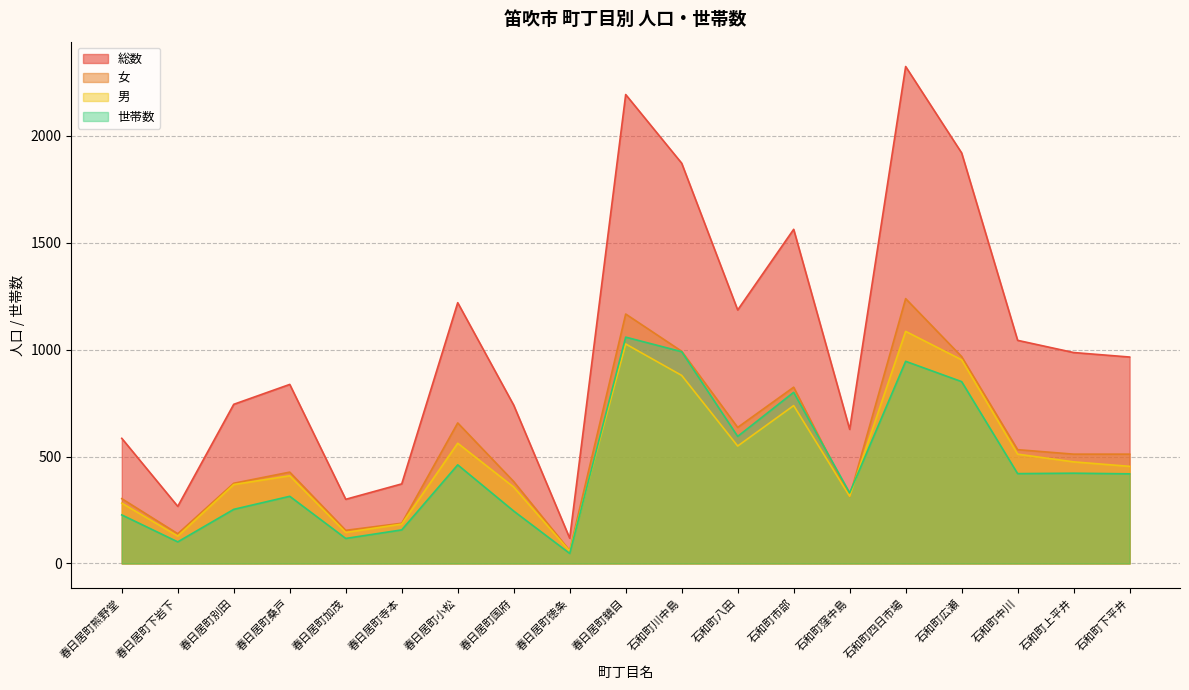

Where does the 総数 series first go above 965?

春日居町小松